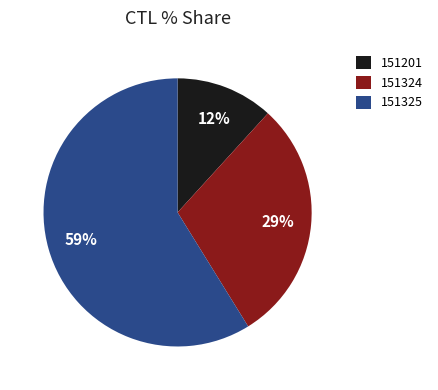

To the nearest percent, what is the difference between the largest and smallest slice percentages?

47%